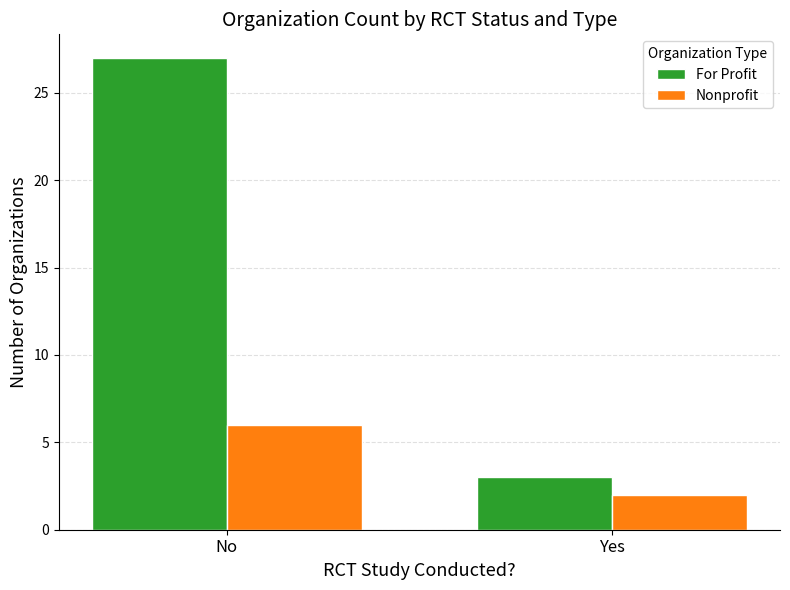

Which series changed the most between No and Yes?

For Profit